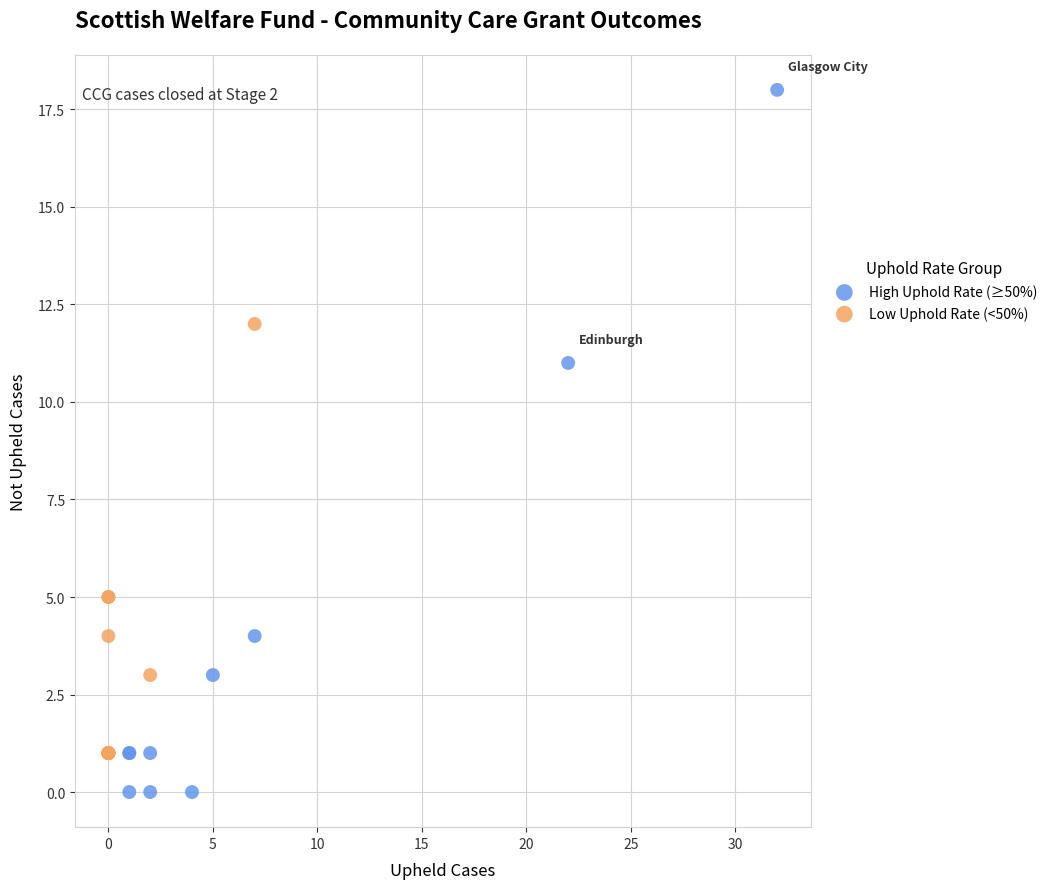

Which series has the widest spread of Y values?

High Uphold Rate (≥50%)